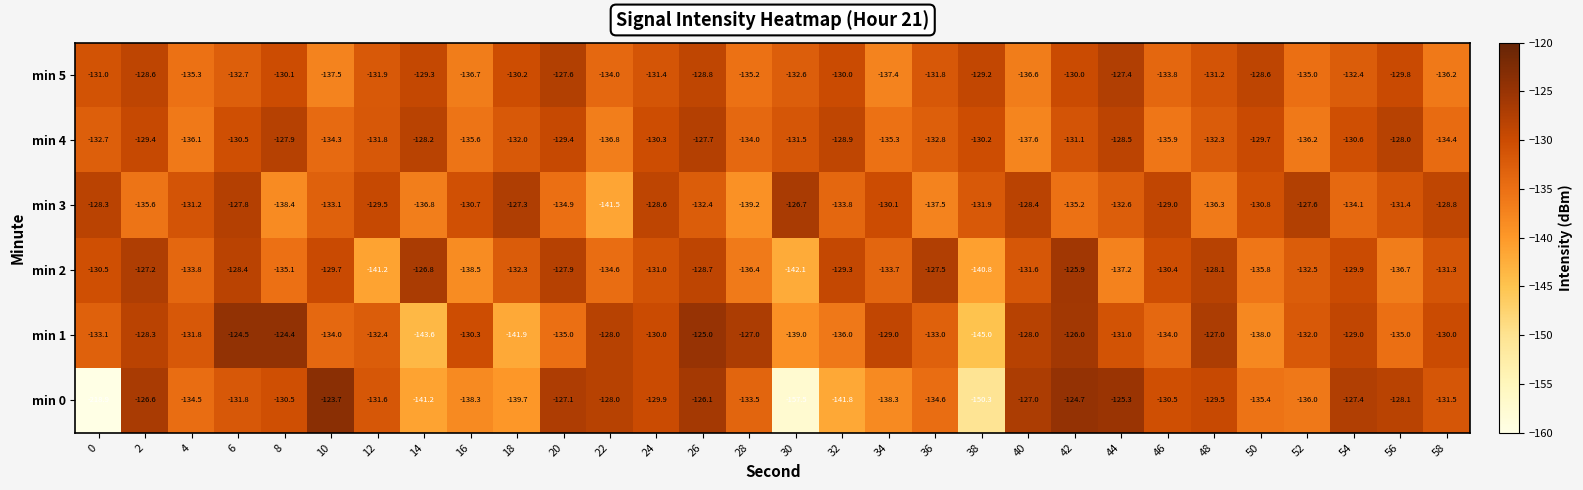

What is the minimum value for min 0?

-218.9